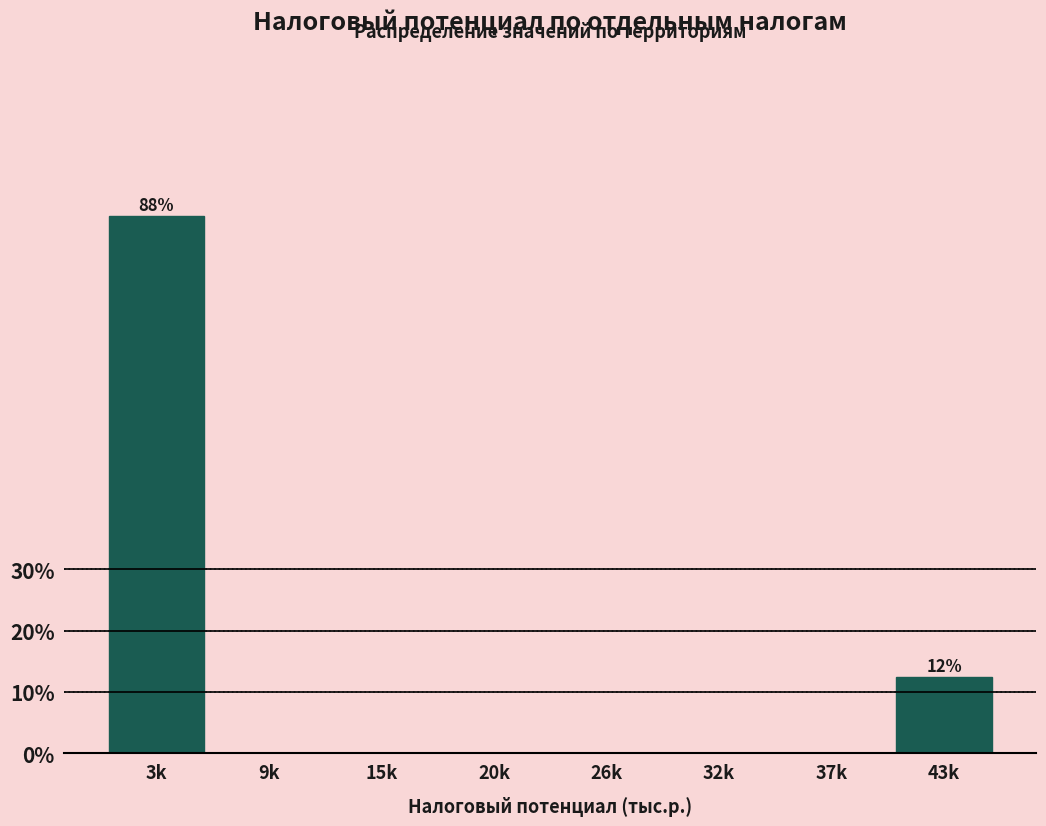

Reading right to left, transcribe all the data shown in this chart.

43k=12.5	37k=0.0	32k=0.0	26k=0.0	20k=0.0	15k=0.0	9k=0.0	3k=87.5